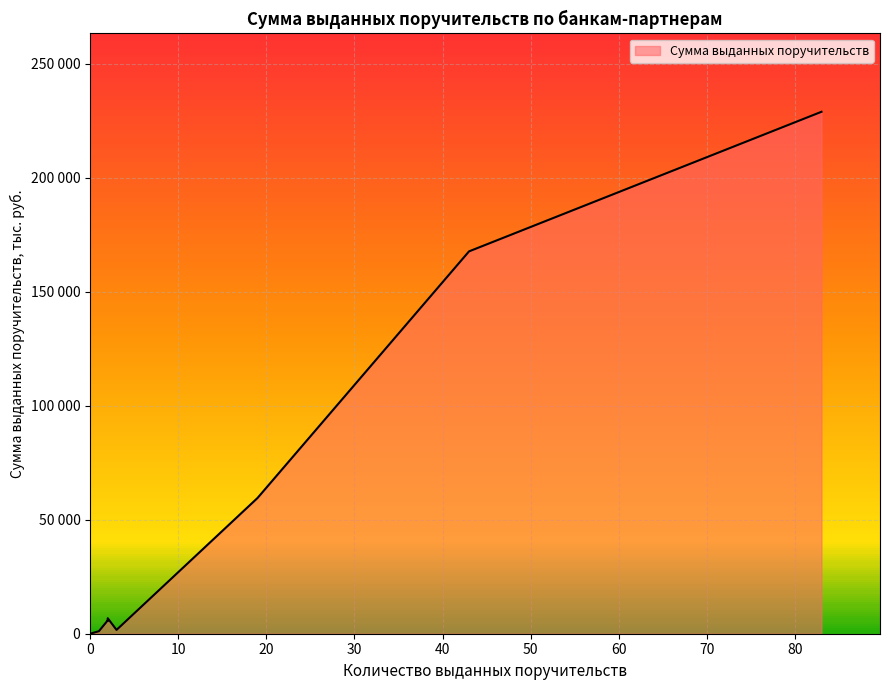

What is the maximum value shown in the chart?

228918.3